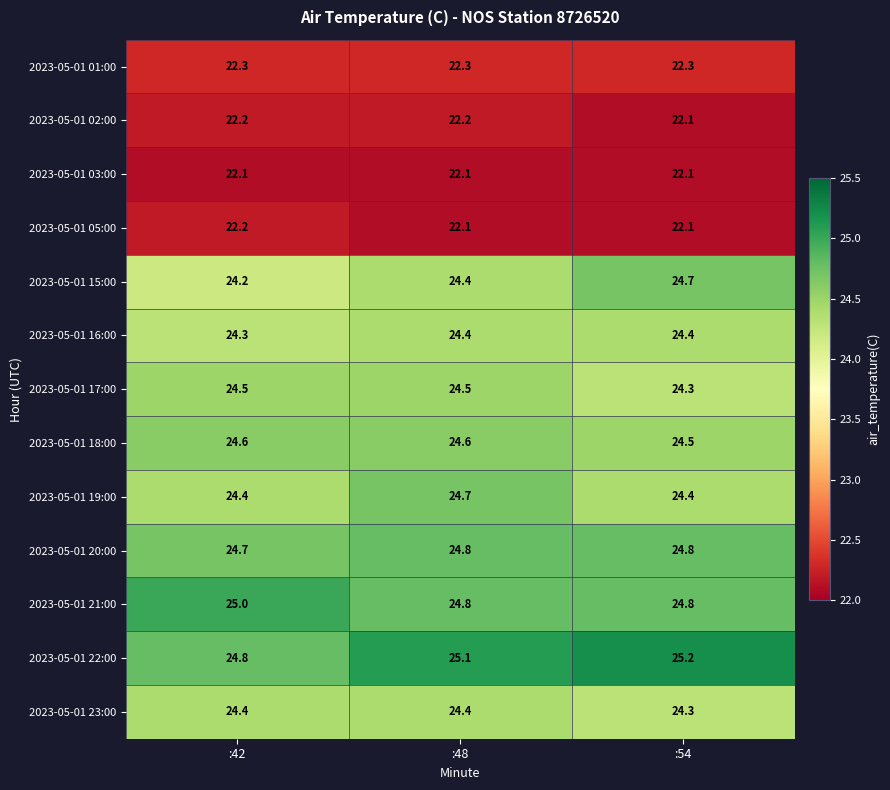

What is the sum of all 2023-05-01 18:00 values?

73.7